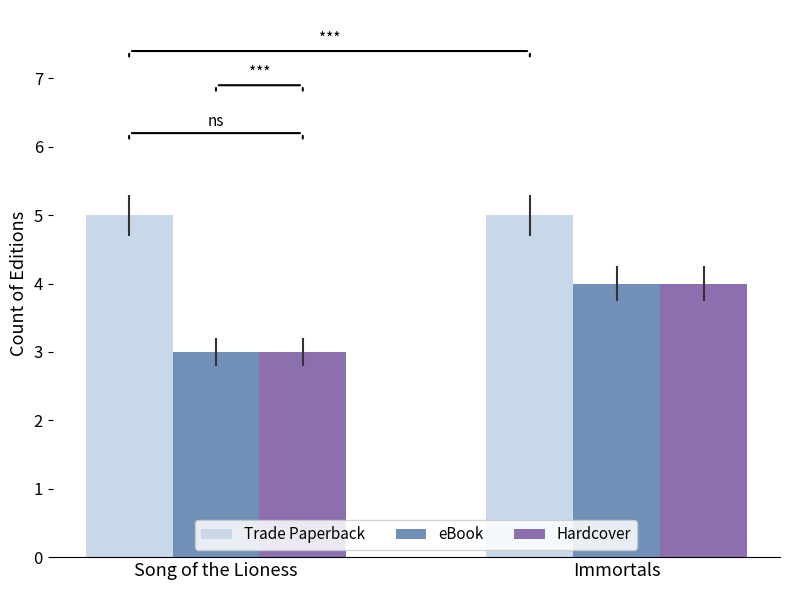

Does the chart contain stacked bars?

No